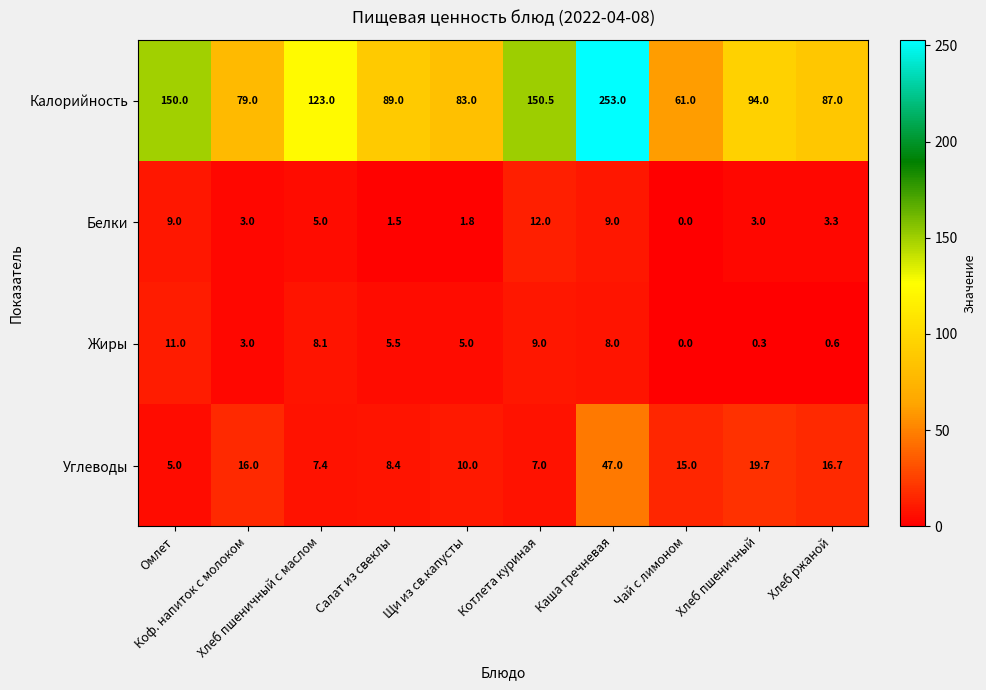

At how many categories does at least one series exceed 69?

9